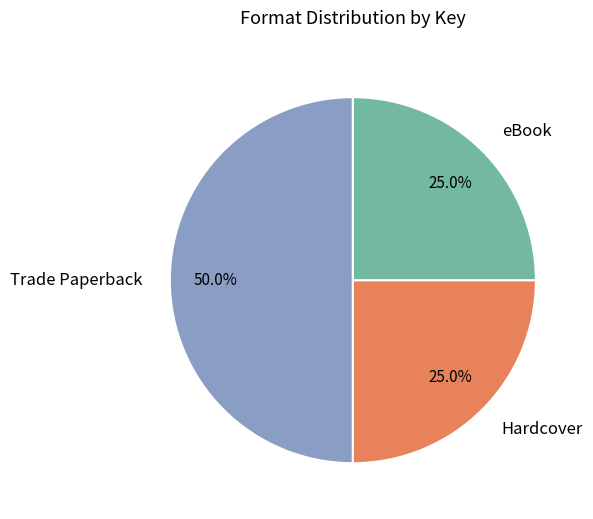

What portion of the pie excludes eBook?

75.0%